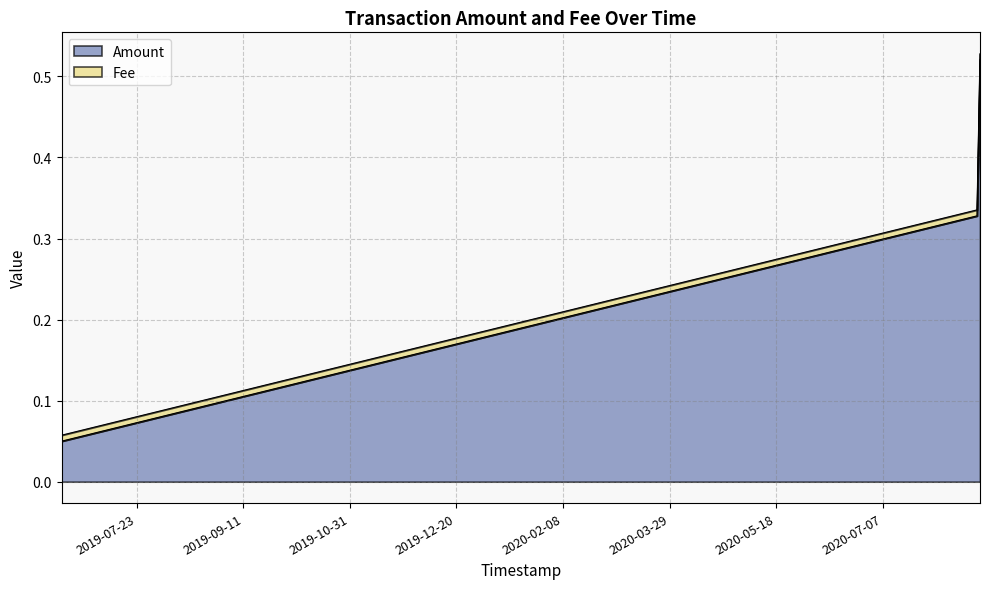

What is the average value?

0.2